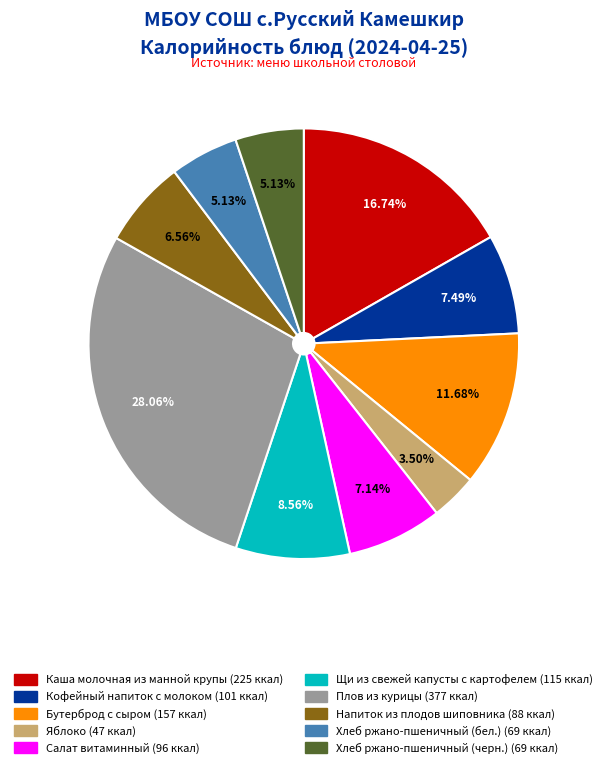

Which has a higher value, Щи из свежей капусты с картофелем or Хлеб ржано-пшеничный (бел.)?

Щи из свежей капусты с картофелем